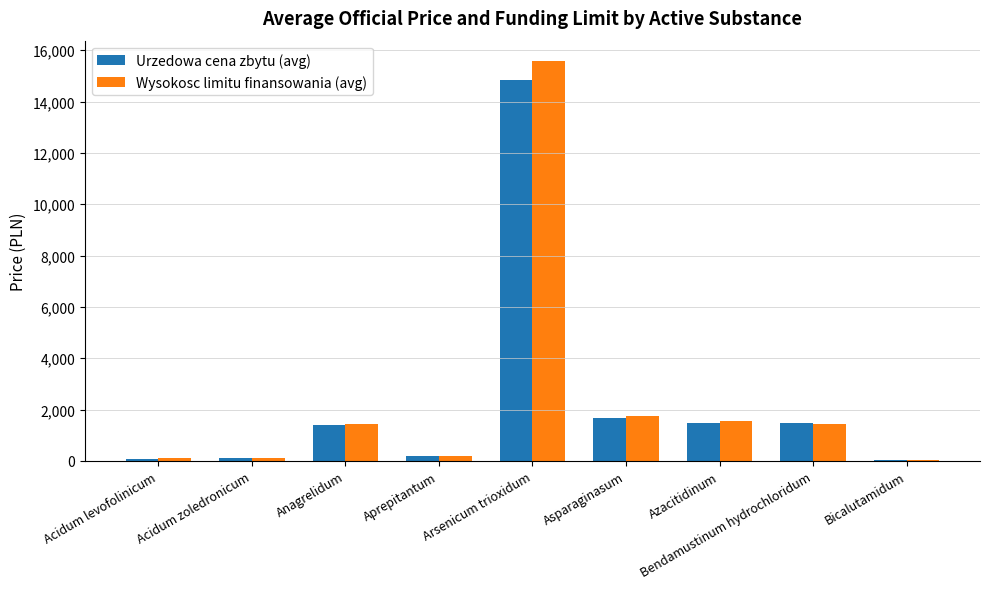

Which category has the highest value across all series?

Arsenicum trioxidum